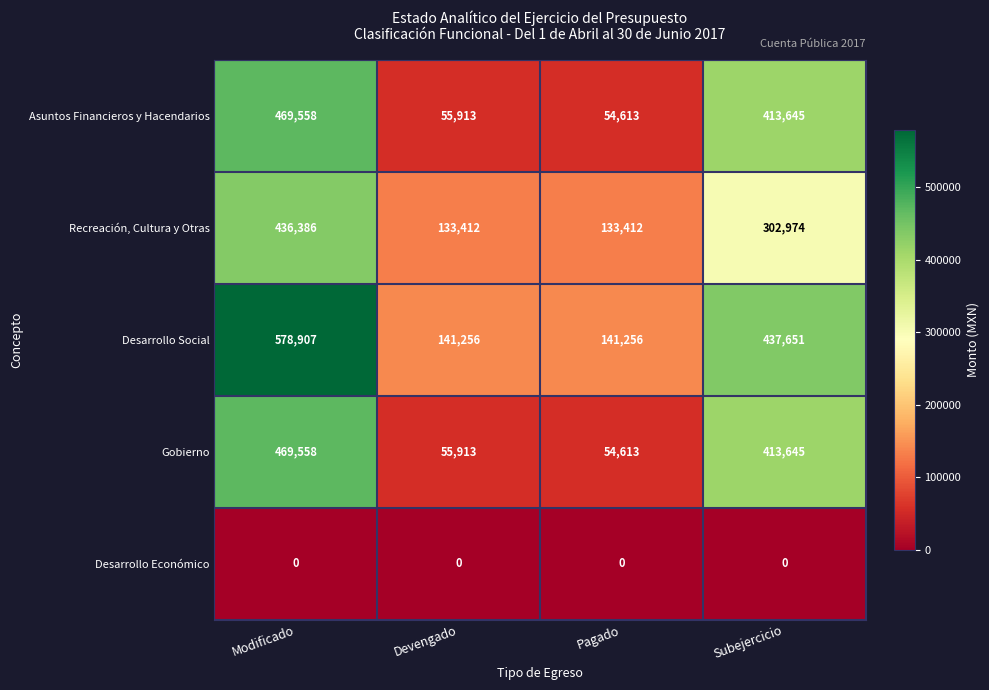

Which category has the highest value across all series?

Modificado